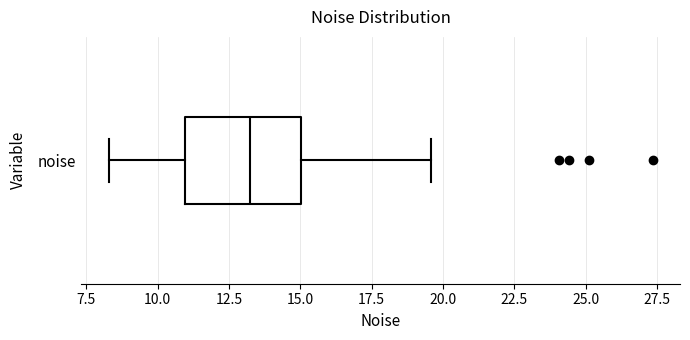

Read this box plot against the x-axis: the position of the median line, the range covered by the box, and the ends of both whiskers. The values are not printed on the chart, so give them approximately, as read against the axis.

median 13.0, box 11.0 to 15.0, whiskers 8.5 to 19.5